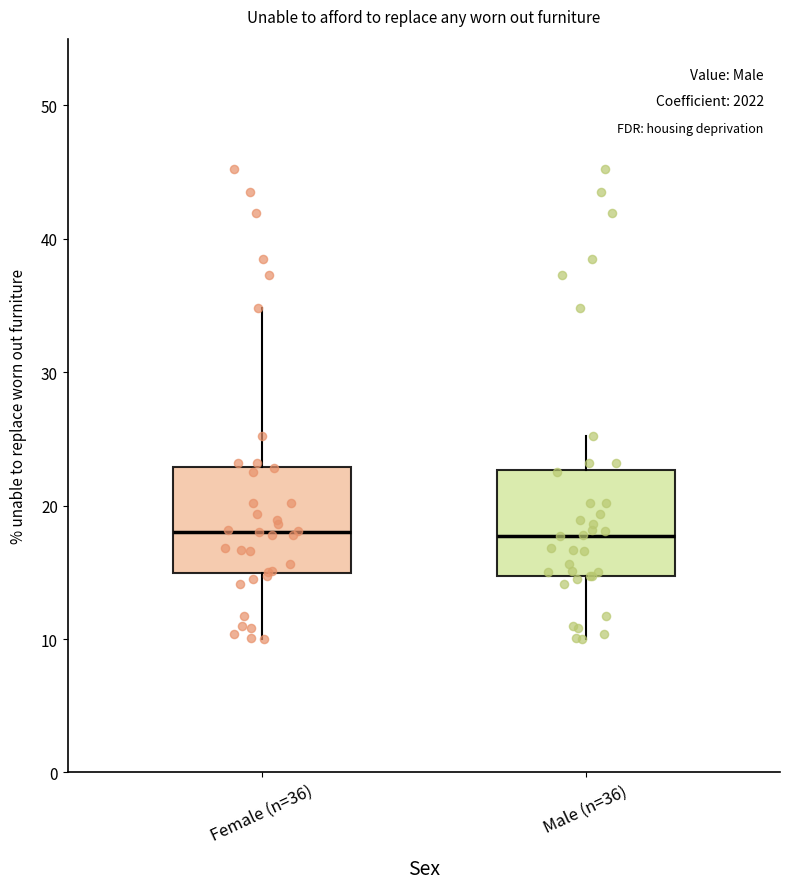

Reading left to right, transcribe this box plot: for each box, give where its median line is, the range the box spans, and where its two whiskers end, as read against the y-axis. The values are not printed on the chart, so give them approximately, as read against the axis.

Female (n=36): median 18, box 15 to 23, whiskers 10 to 35
Male (n=36): median 18, box 15 to 23, whiskers 10 to 25